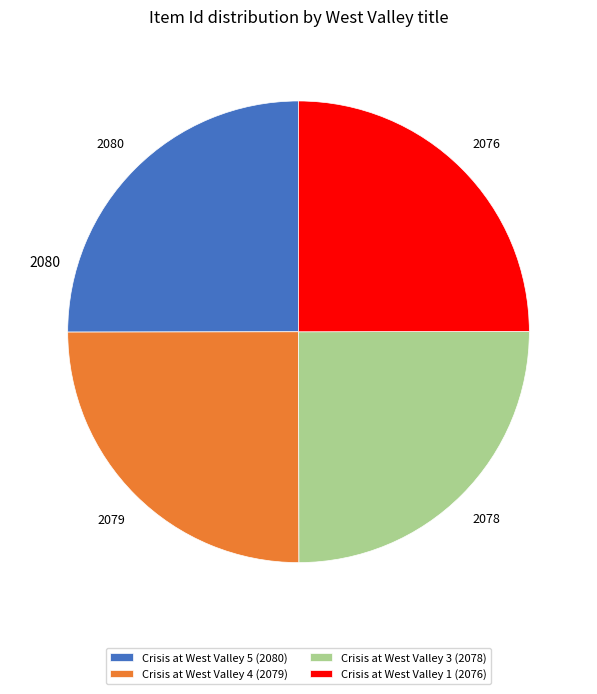

Does Crisis at West Valley 5 (2080) represent more than half of the total?

No